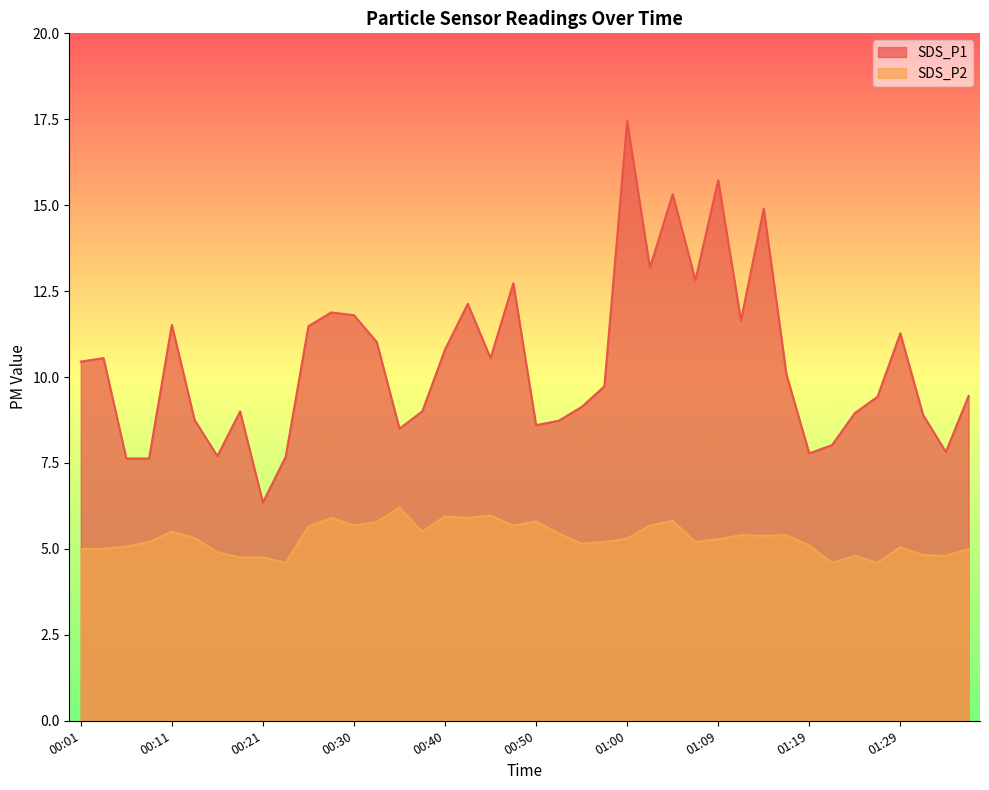

How many lines are shown in the chart?

2